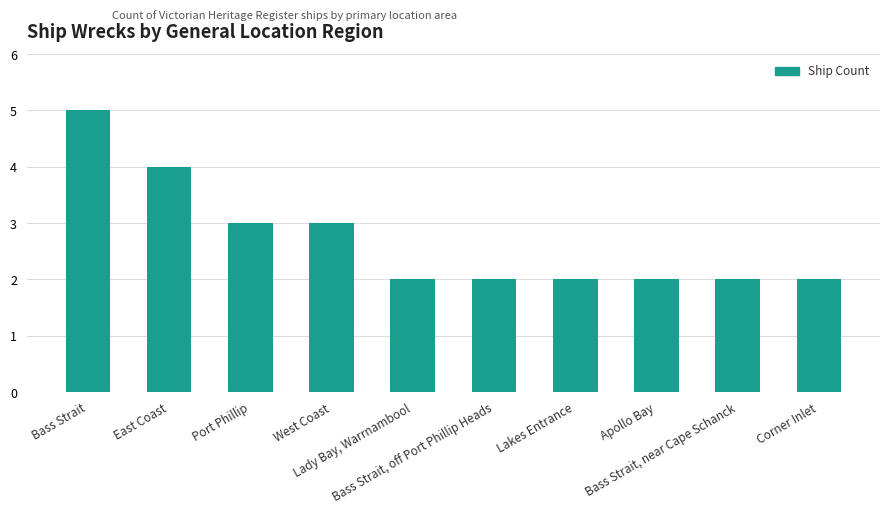

Which label corresponds to the largest value in the chart?

Bass Strait